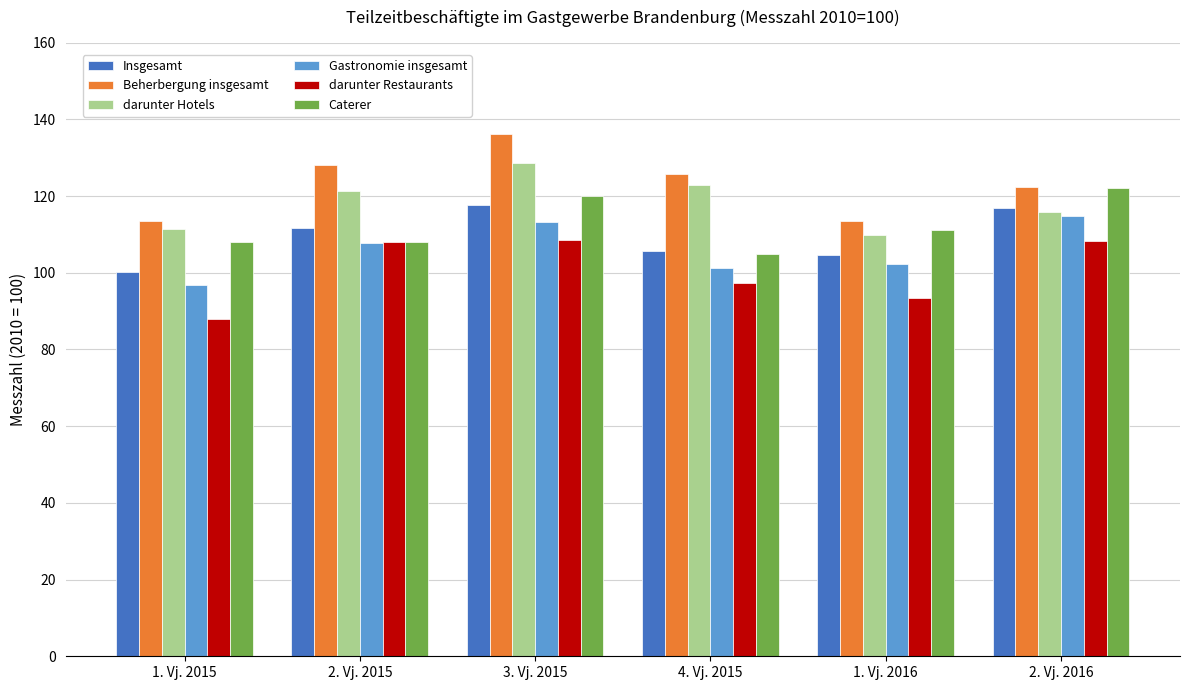

How many categories are shown in the chart?

6